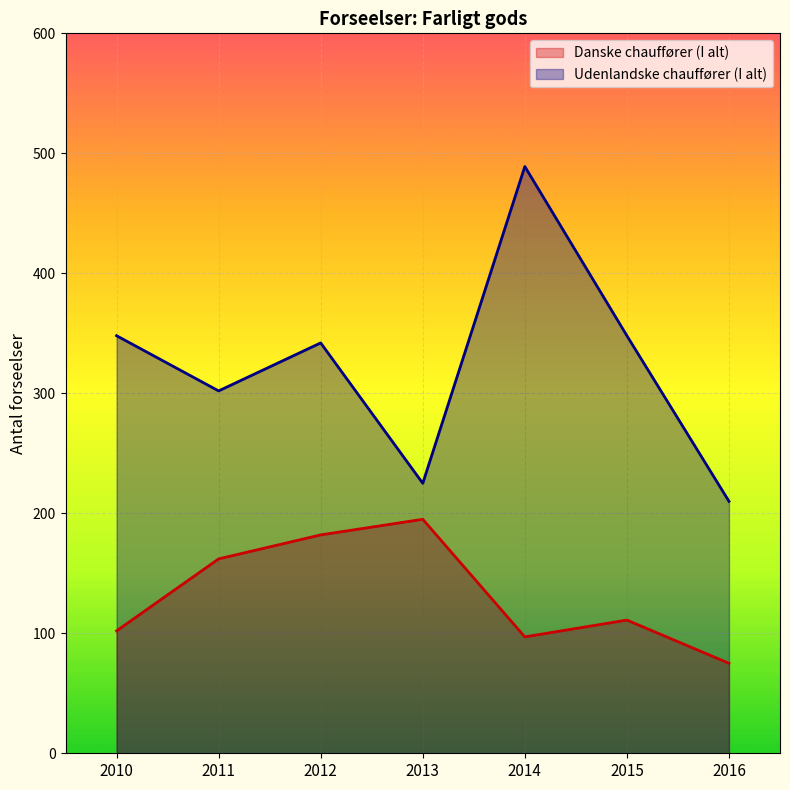

At 2014, list the series in order from largest to smallest.

Udenlandske chauffører (I alt), Danske chauffører (I alt)